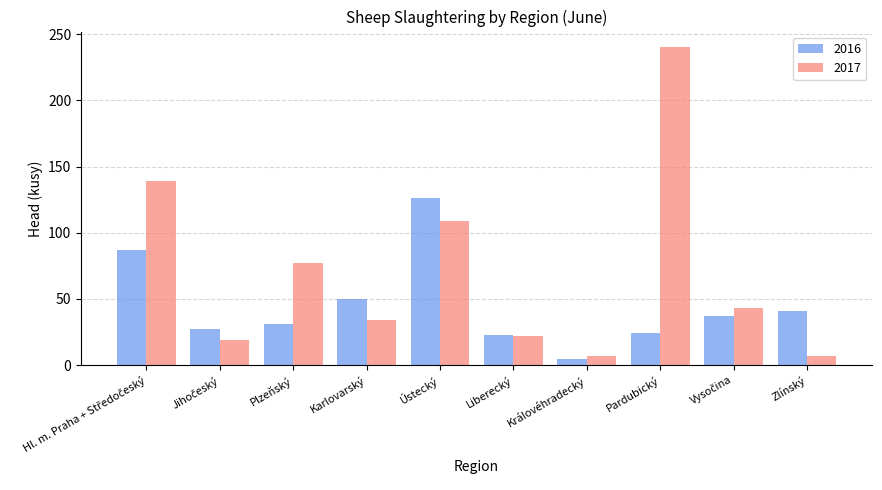

Which series has the largest range (max minus min)?

2017